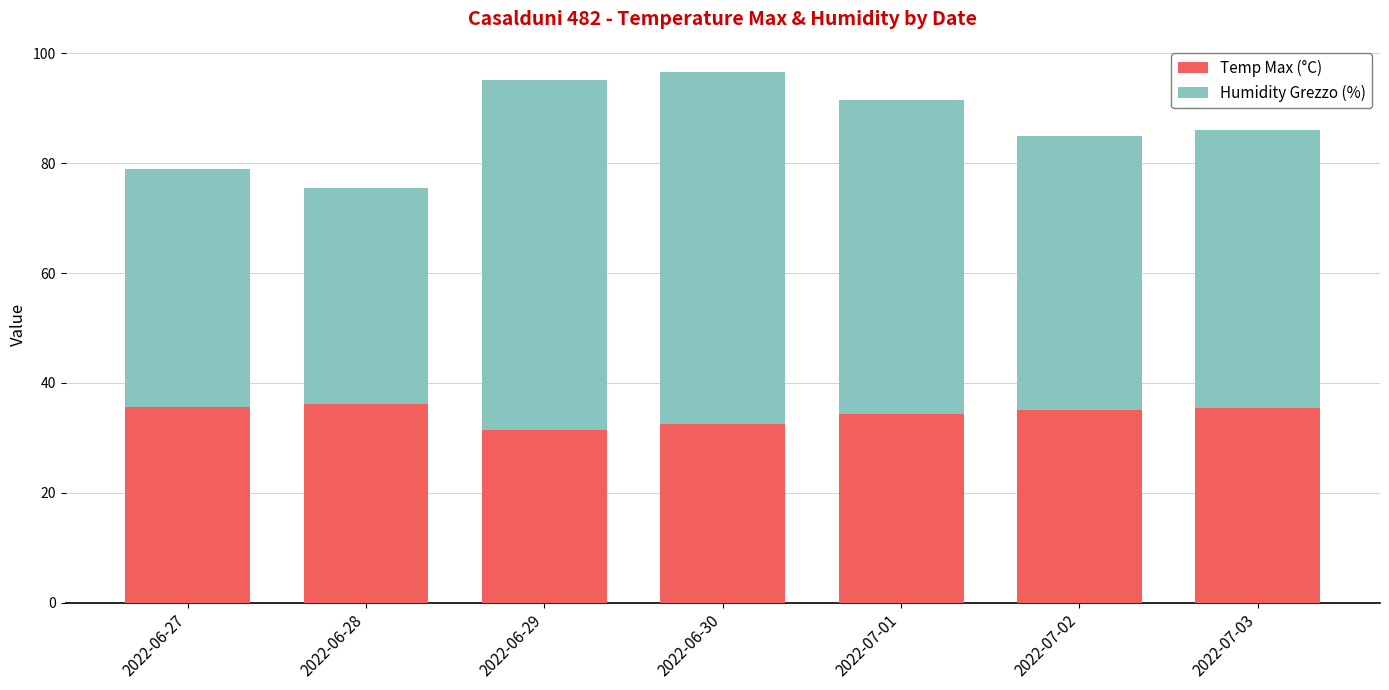

What are all the series names shown in the legend?

Temp Max (°C), Humidity Grezzo (%)